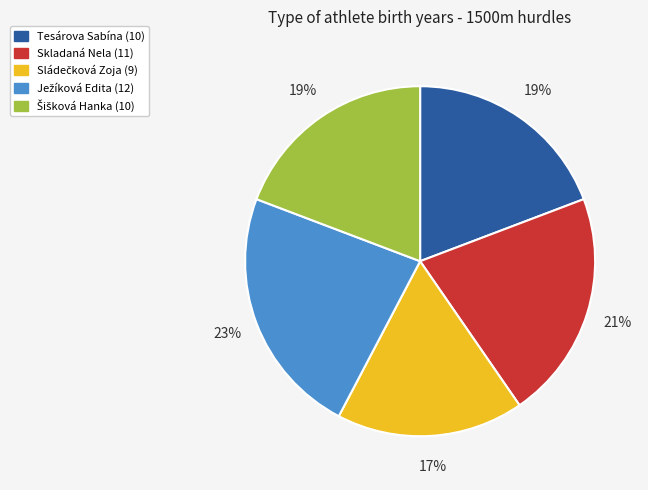

Is it true that Tesárova Sabína is 19% of the pie?

True